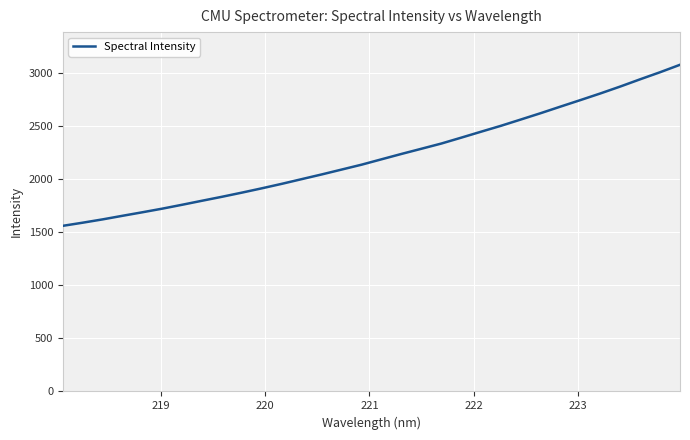

Count the number of values greater than 2186.

16